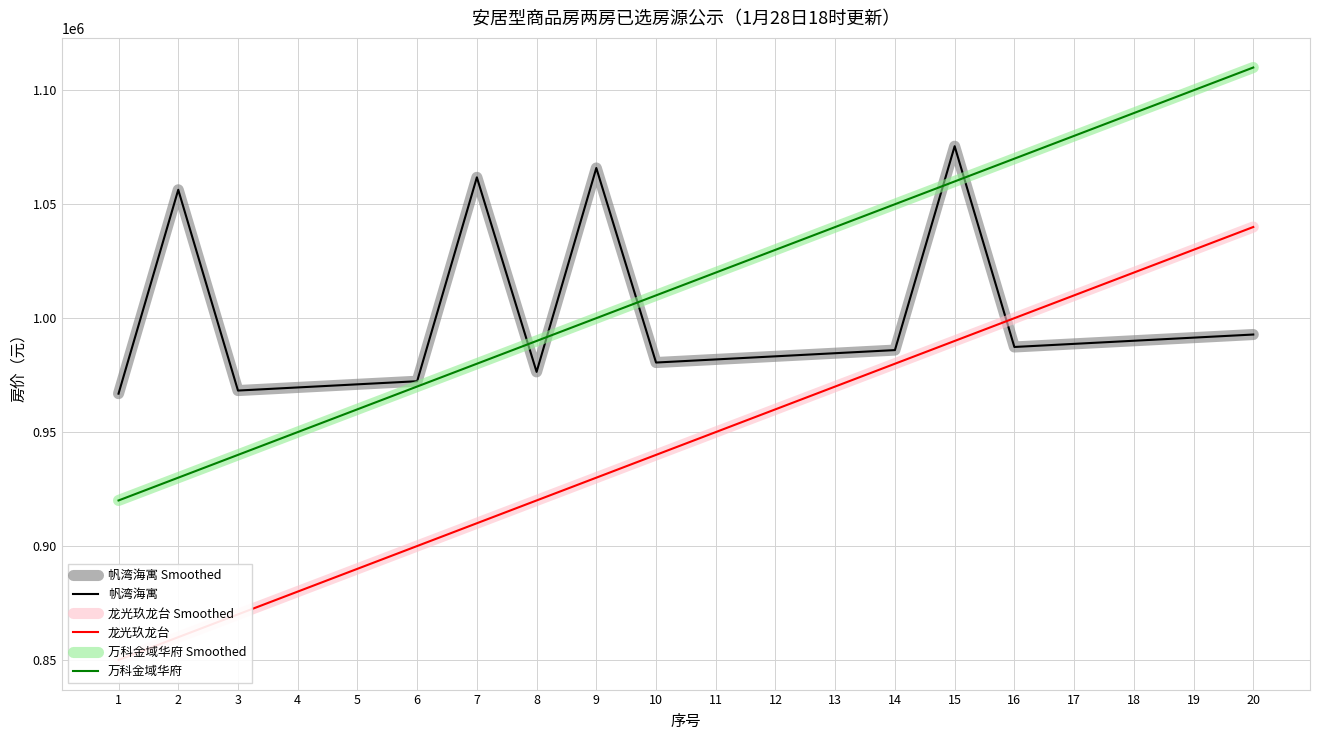

Does the chart have visible grid lines?

Yes